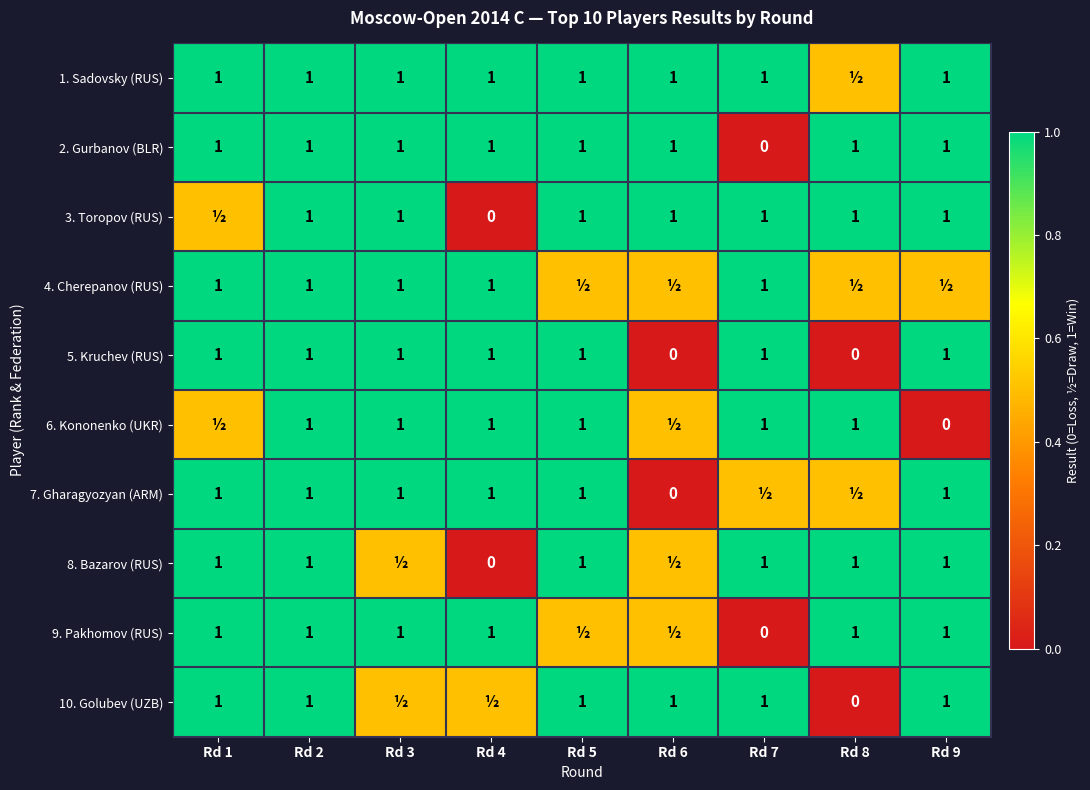

True or false: 4. Cherepanov (RUS) has a value of 1.0 at Rd 3.

True